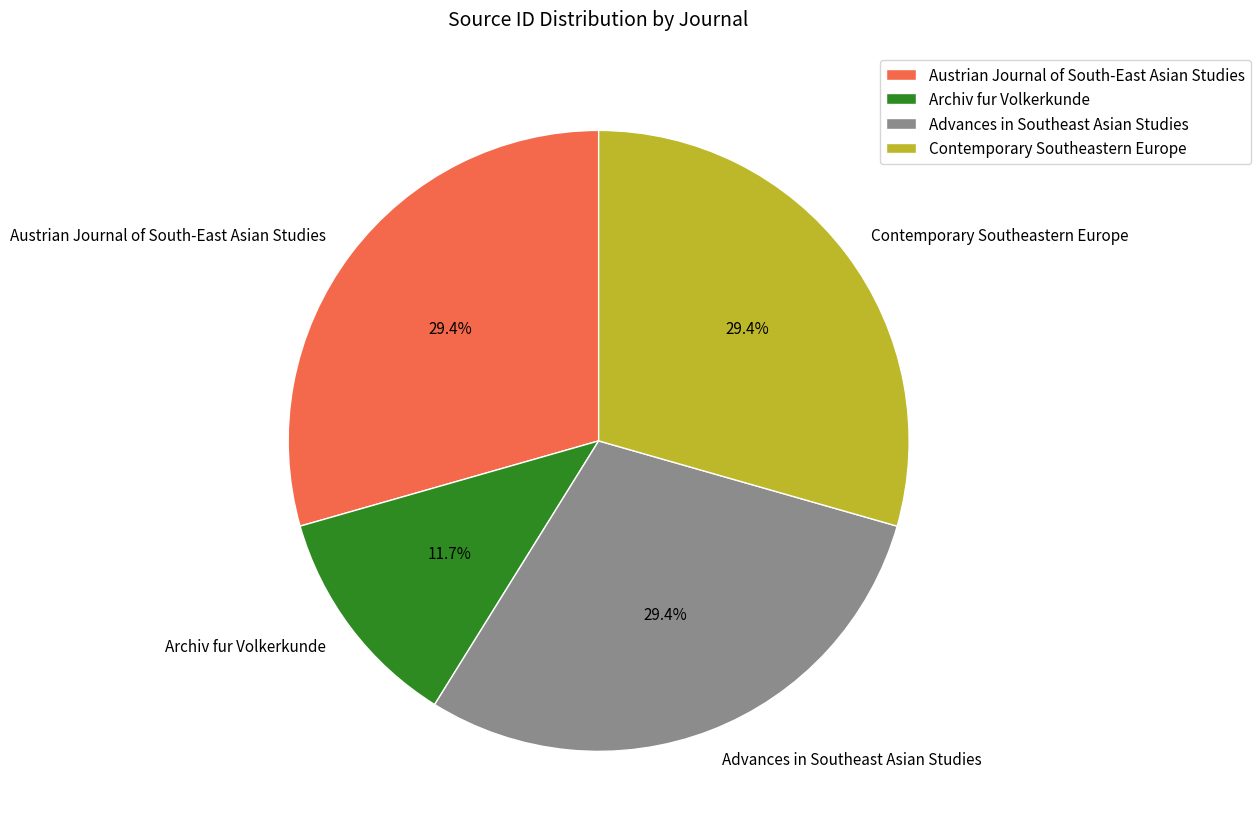

Which slice is the smallest?

Archiv fur Volkerkunde